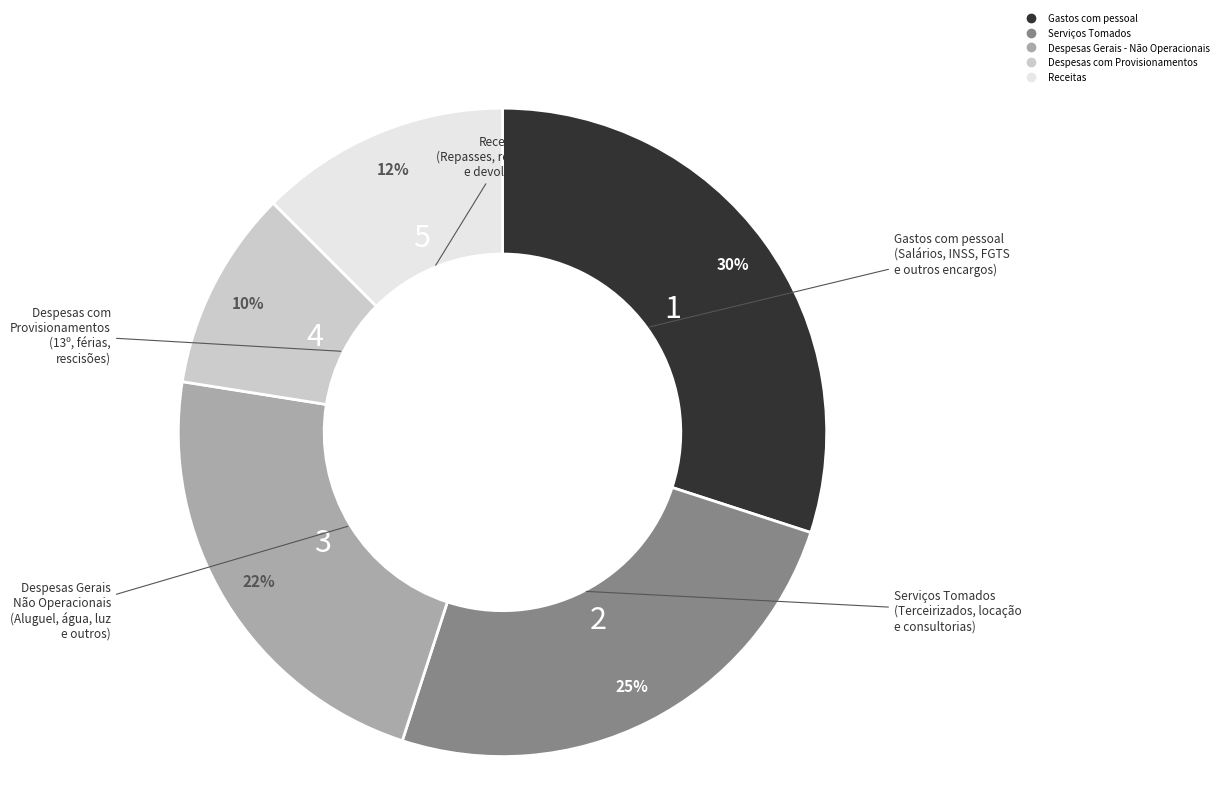

Does Despesas Gerais - Não Operacionais represent more than half of the total?

No